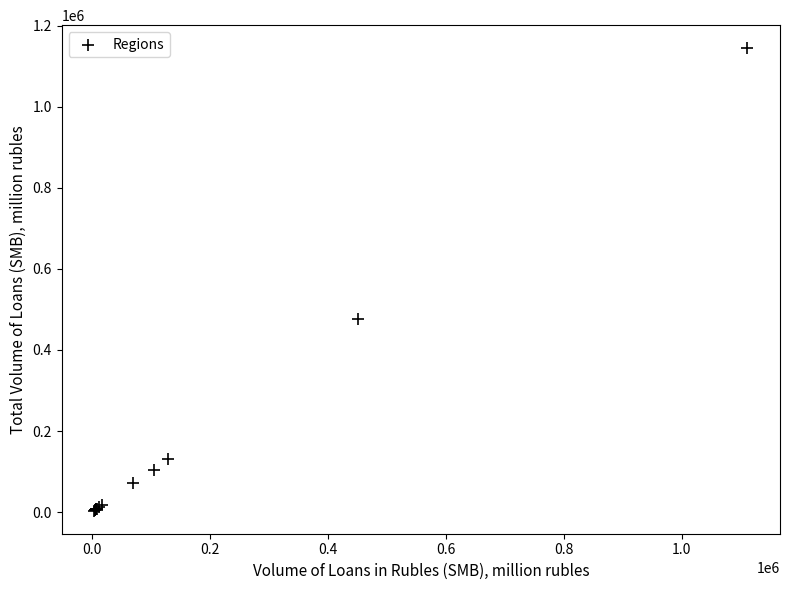

What Y value in the scatter plot is closest to 573935?

477305